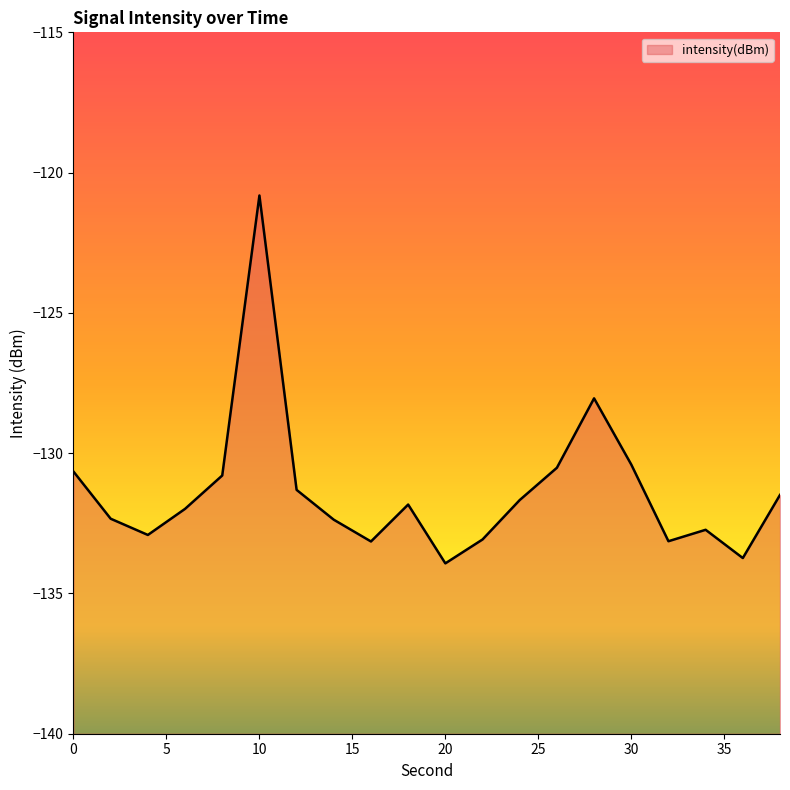

At which label is the value closest to -127?

28